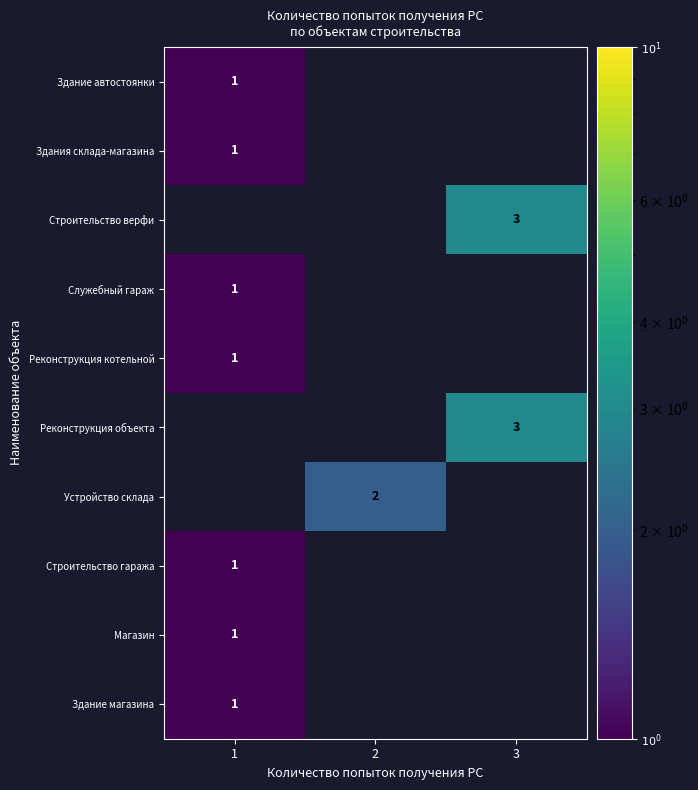

Is it true that Строительство верфи equals 2 at 3?

False